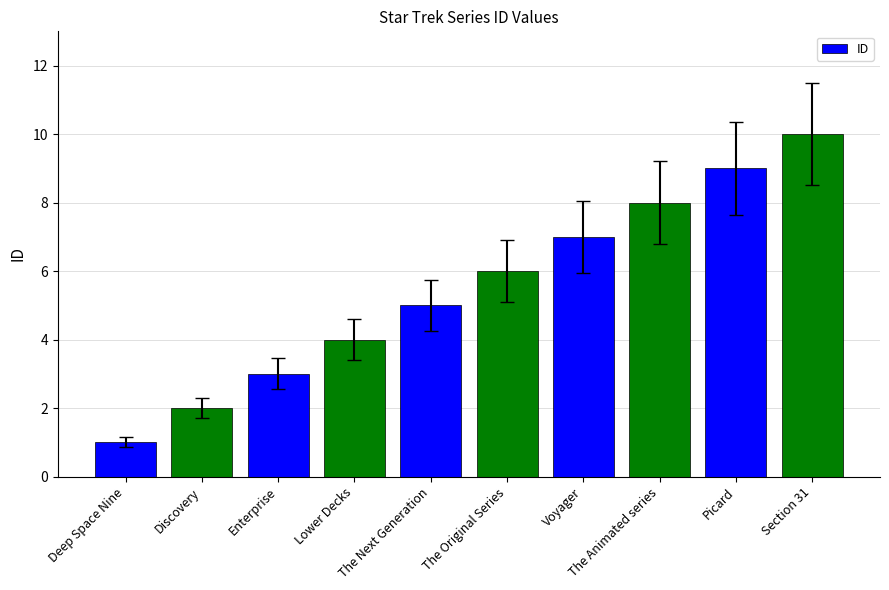

Which label corresponds to the largest value in the chart?

Section 31